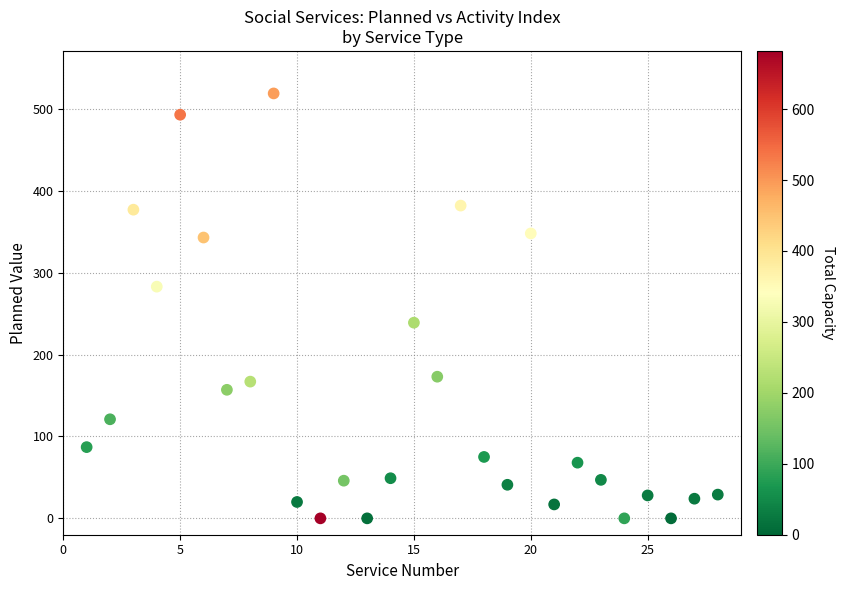

What is the range of Y values (max minus min)?

519